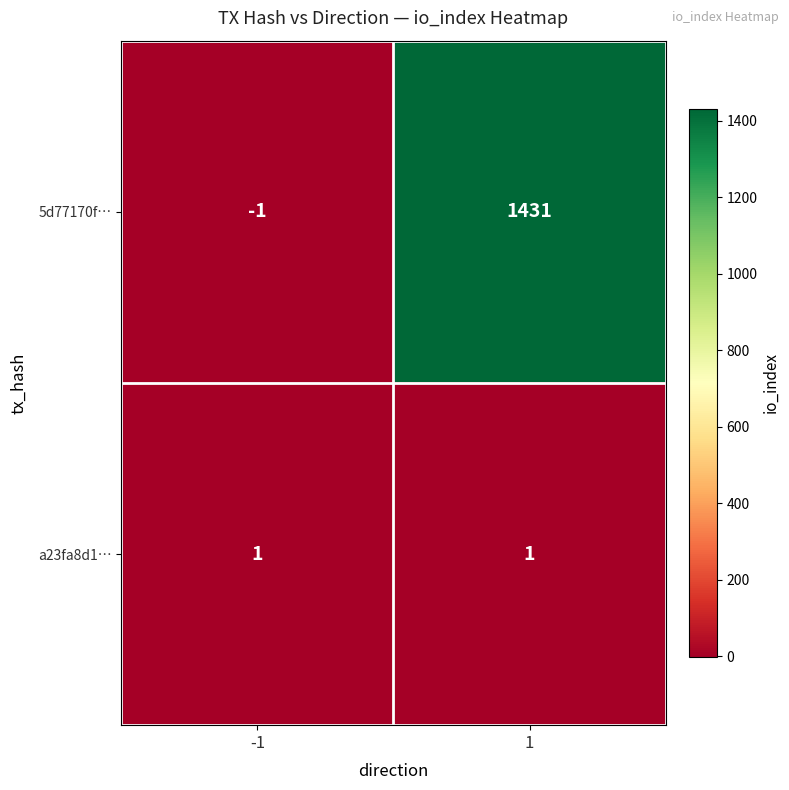

The 5d77170f… series shows -1 at -1. True or false?

True